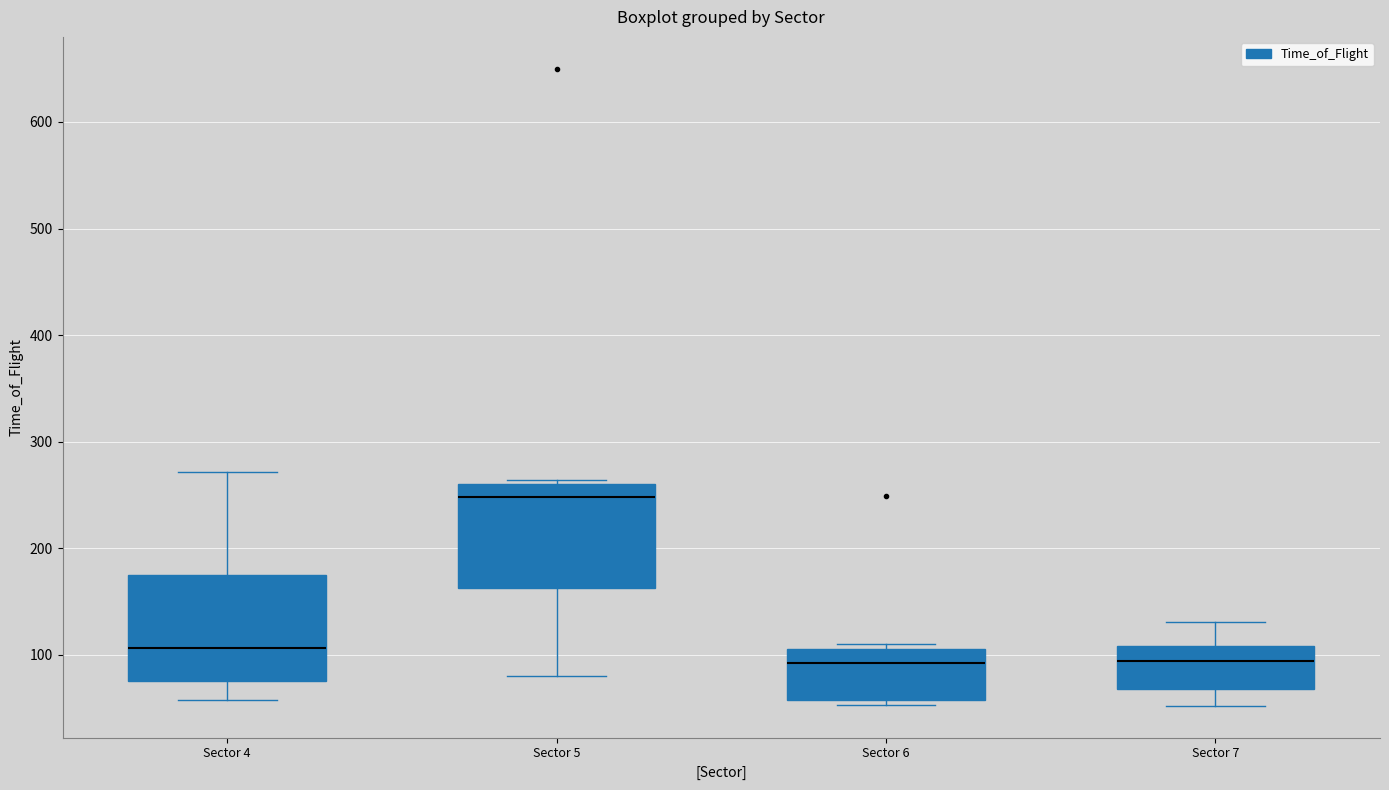

Where does the lower whisker of the box for Sector 4 end on the y-axis? The values are not printed on the chart, so give them approximately, as read against the axis.

60